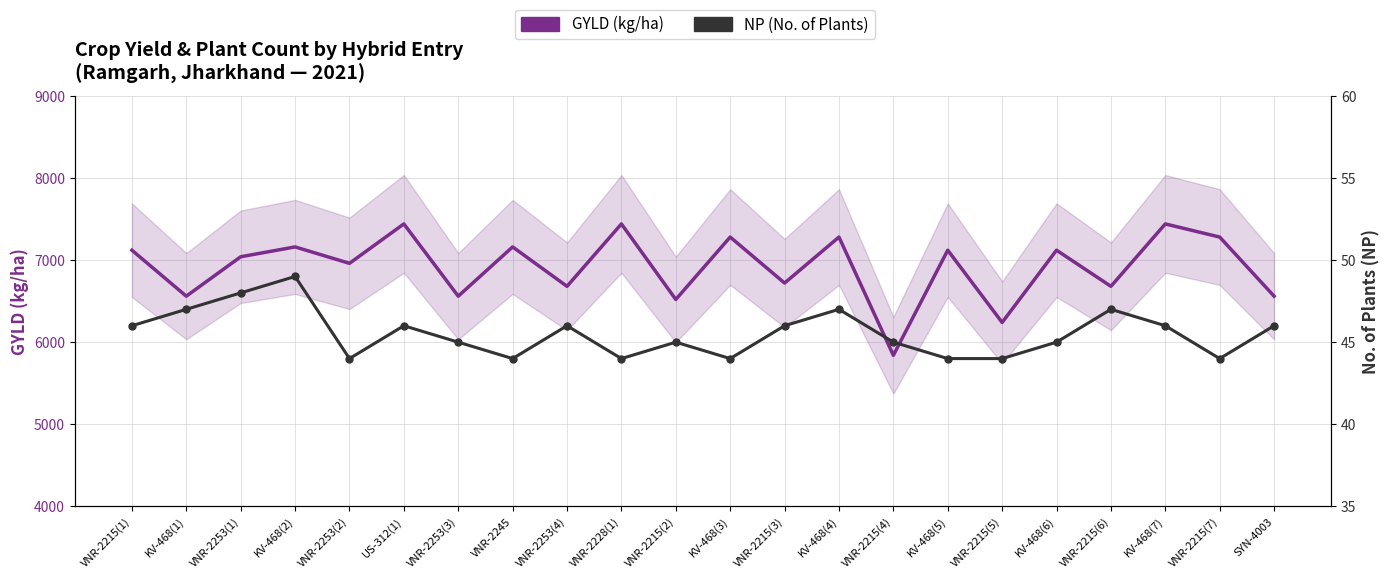

The value of GYLD (kg/ha) at VNR-2228(1) is 7440. True or false?

True